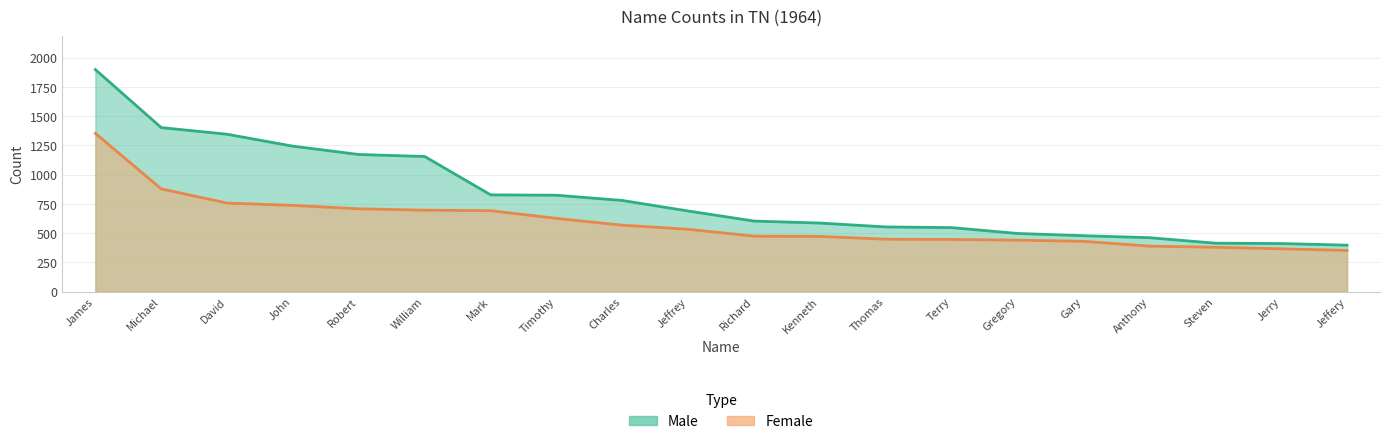

What is the average value of the Male series?

814